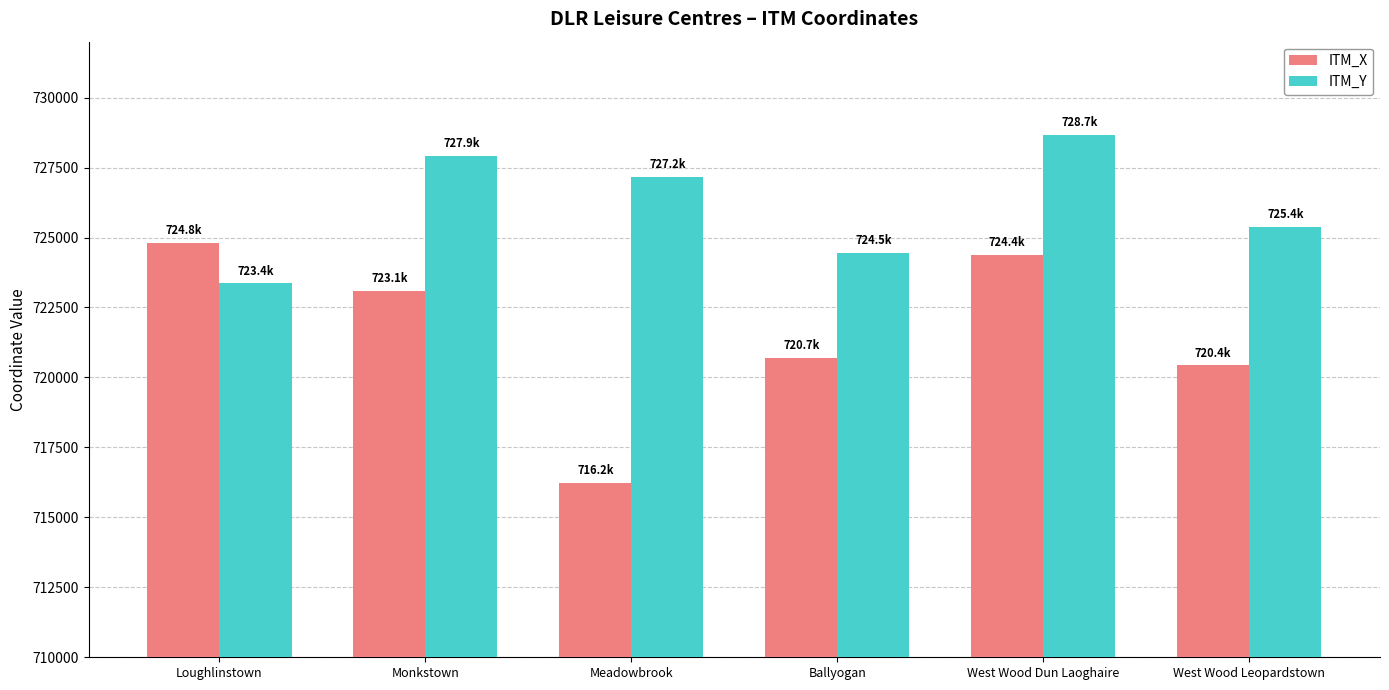

At how many categories does at least one series exceed 722620?

6